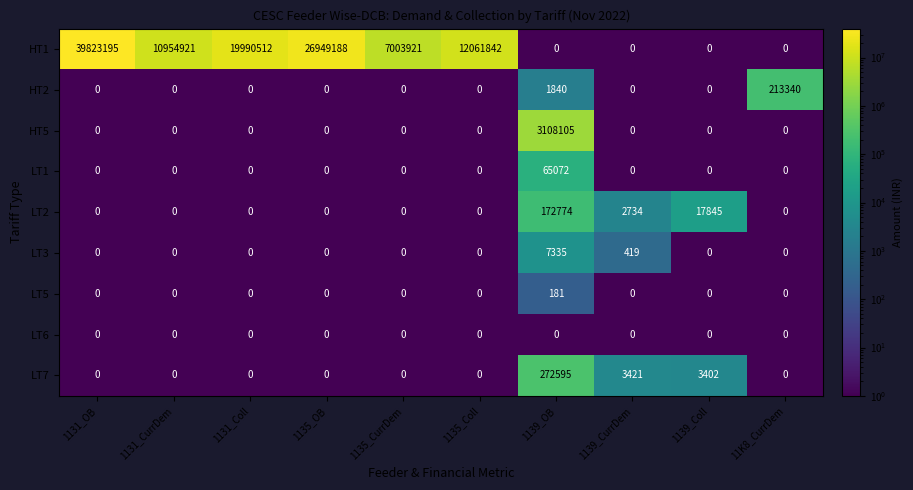

Which series changed the most between 1131_Coll and 1139_Coll?

HT1